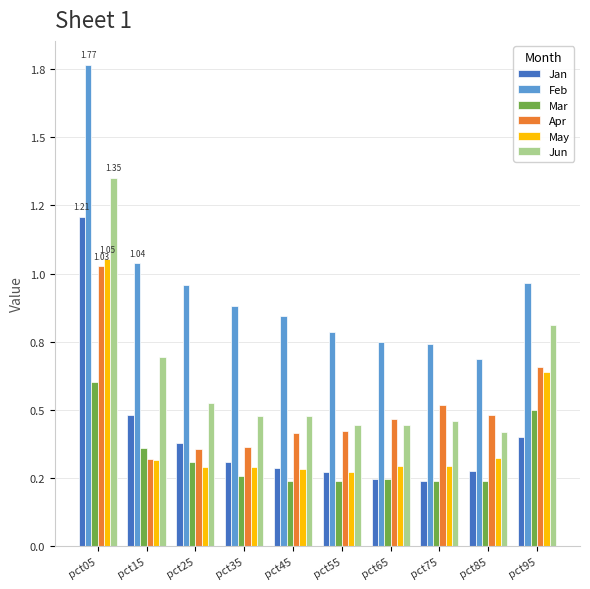

Which series has the largest range (max minus min)?

Feb